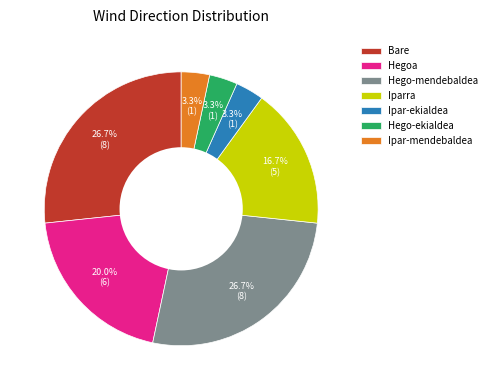

Does Hego-mendebaldea represent more than half of the total?

No